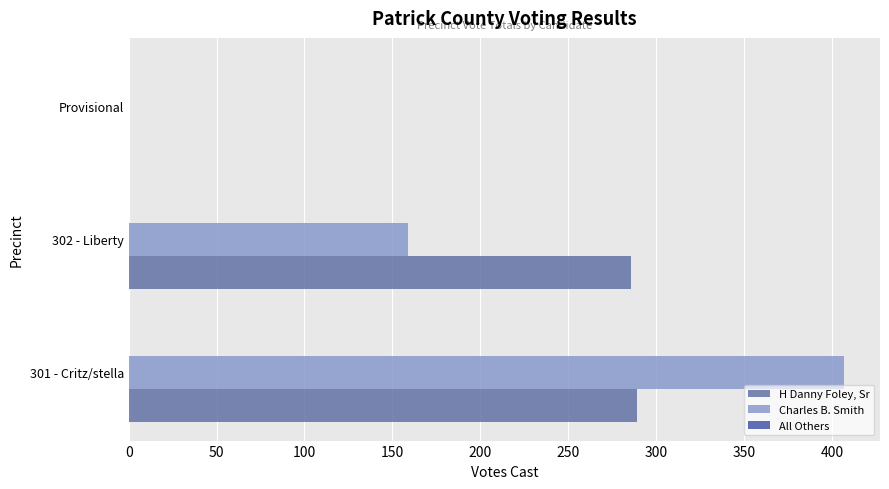

At which category is the sum across all series the highest?

301 - Critz/stella